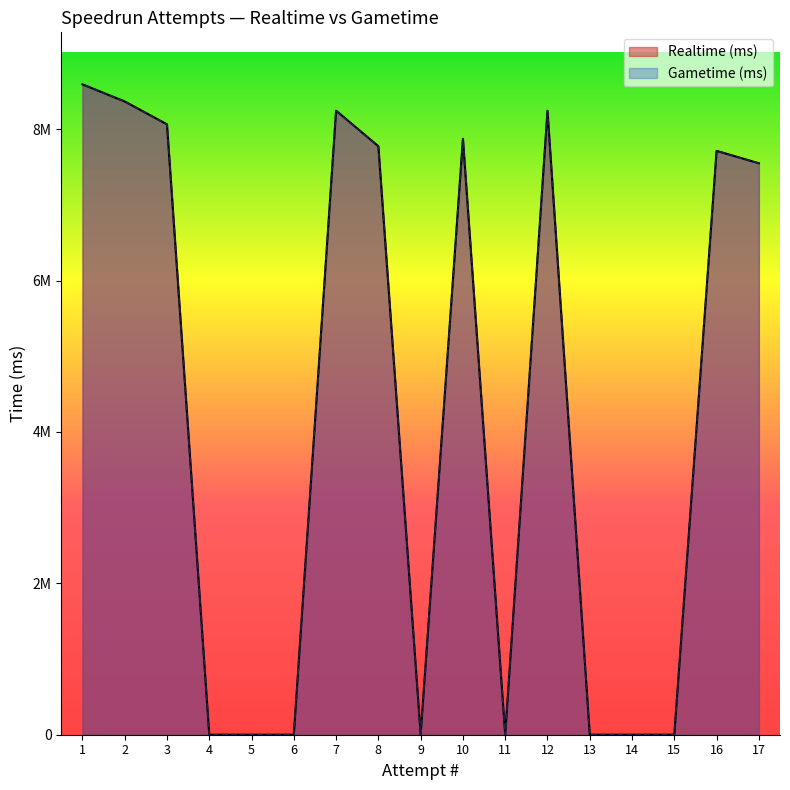

True or false: Realtime (ms) has a value of 0 at 14.

True